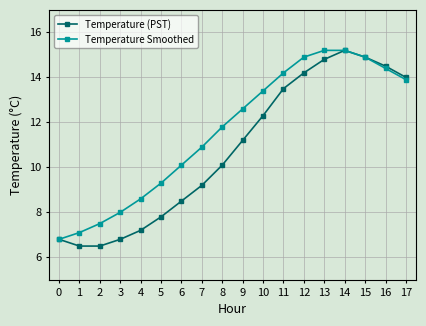

Reading left to right, list all the values displayed in this chart.

Temperature (PST): 0=6.8	1=6.5	2=6.5	3=6.8	4=7.2	5=7.8	6=8.5	7=9.2	8=10.1	9=11.2	10=12.3	11=13.5	12=14.2	13=14.8	14=15.2	15=14.9	16=14.5	17=14.0
Temperature Smoothed: 0=6.8	1=7.1	2=7.5	3=8.0	4=8.6	5=9.3	6=10.1	7=10.9	8=11.8	9=12.6	10=13.4	11=14.2	12=14.9	13=15.2	14=15.2	15=14.9	16=14.4	17=13.9